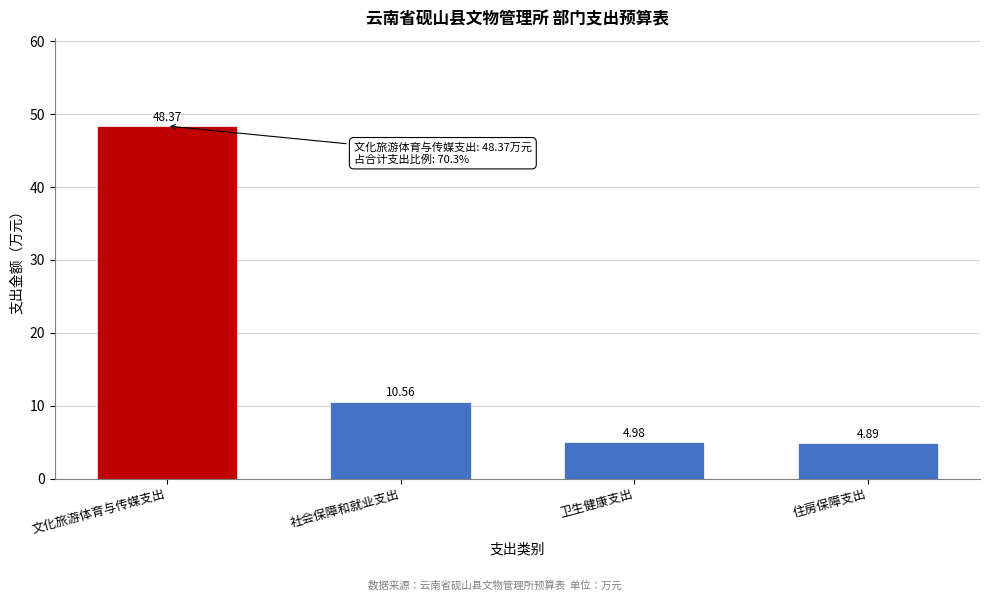

Rank the categories by value from lowest to highest.

住房保障支出, 卫生健康支出, 社会保障和就业支出, 文化旅游体育与传媒支出